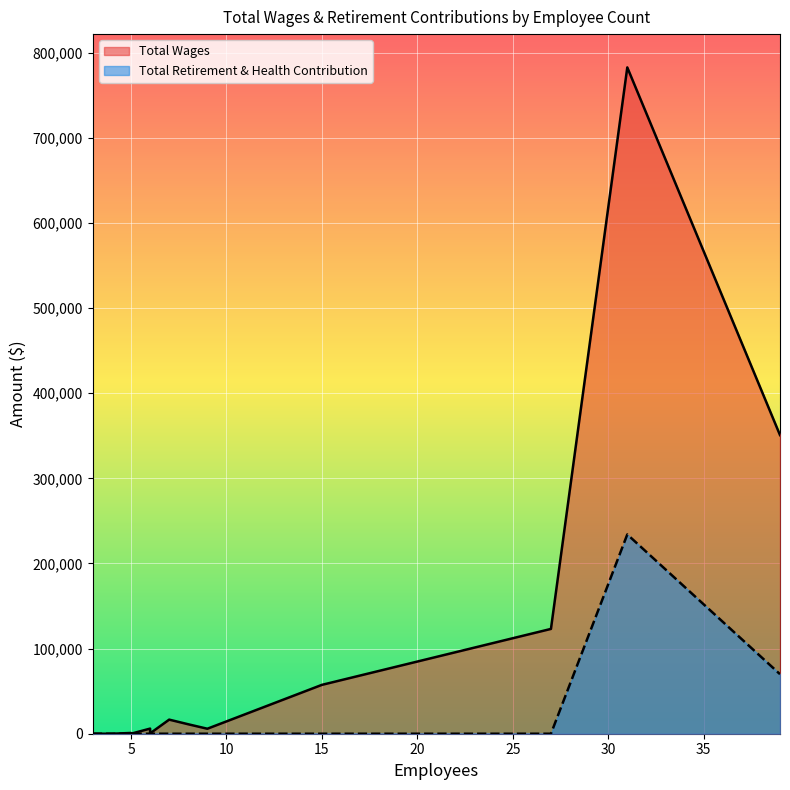

What are all the series names shown in the legend?

Total Wages, Total Retirement & Health Contribution